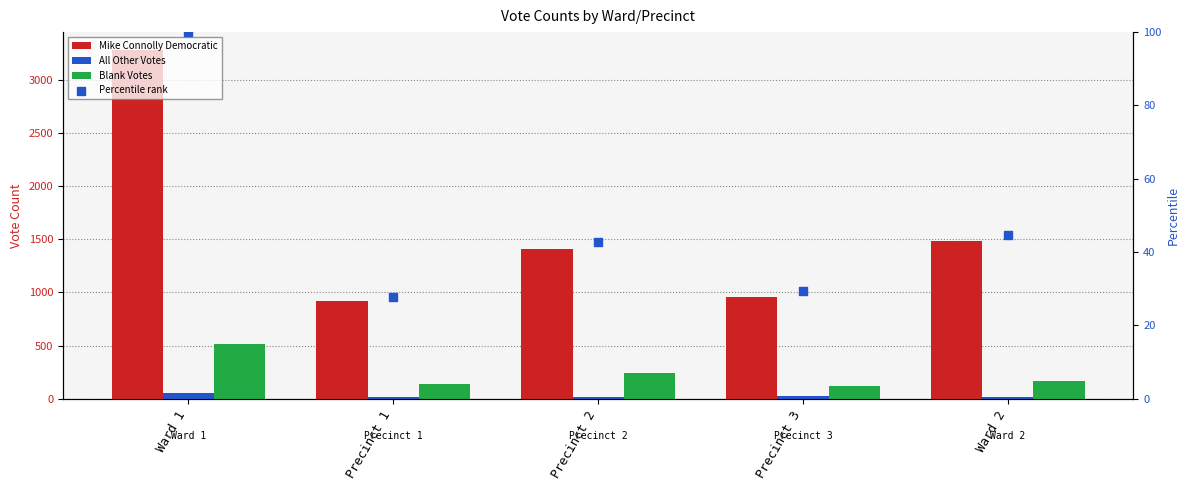

Which series has the largest Y range (max minus min)?

Mike Connolly Democratic